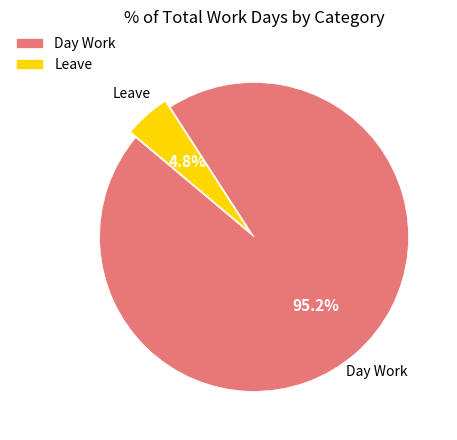

How many slices are in this pie chart?

2